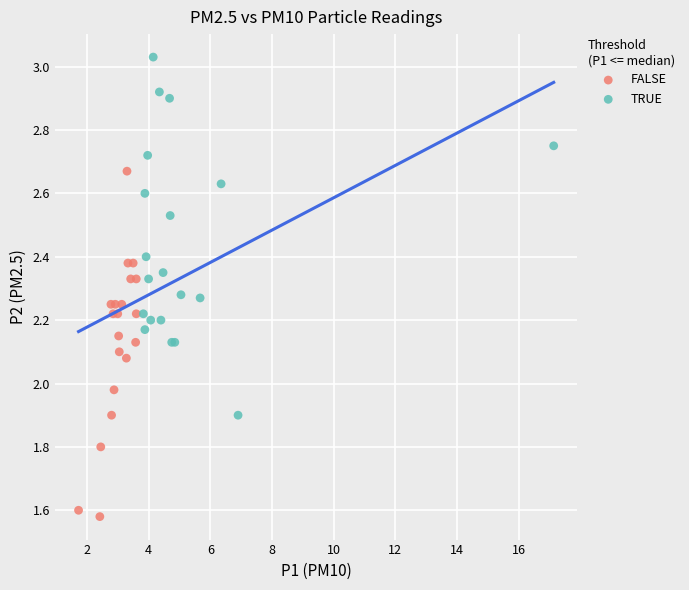

Which series has the largest Y range (max minus min)?

TRUE